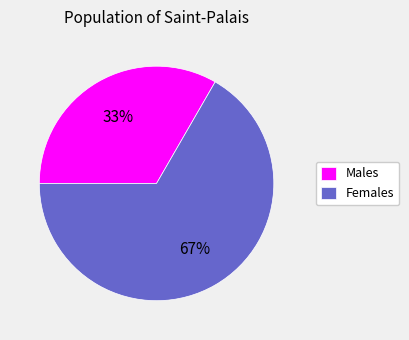

Rank the categories by value from lowest to highest.

Males, Females